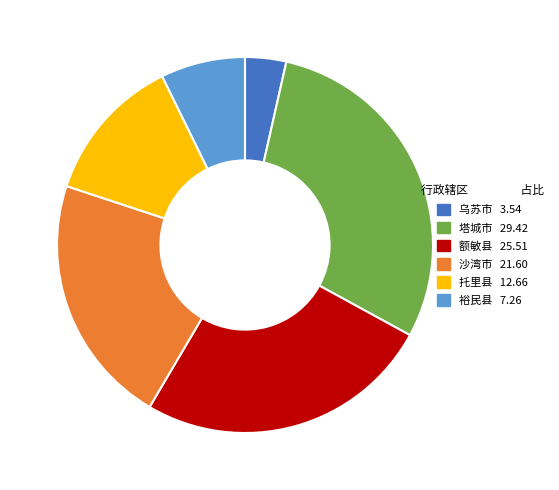

Is it true that 裕民县 is 13% of the pie?

False